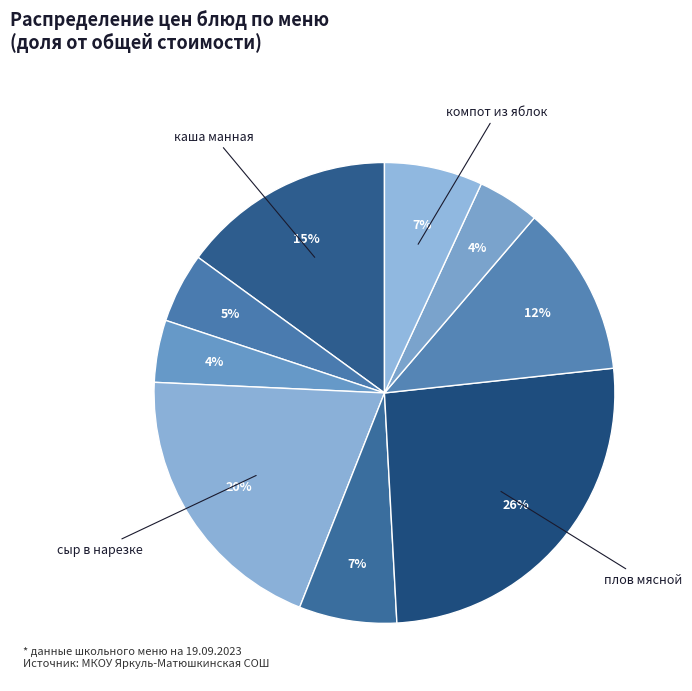

Which category has the biggest portion of the pie?

плов мясной